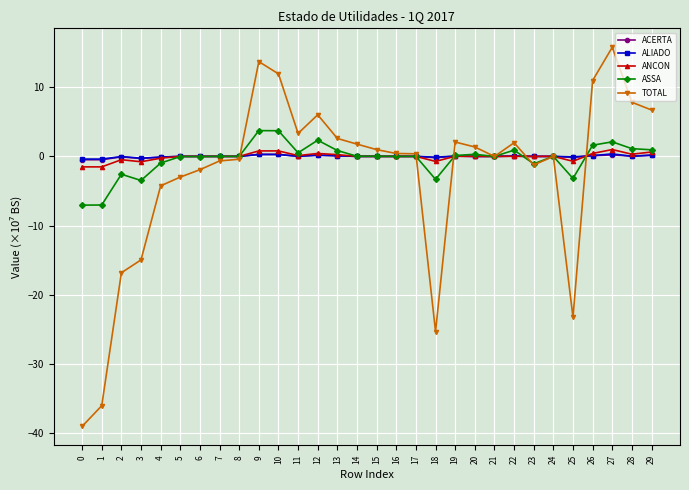

Which series has the largest range (max minus min)?

TOTAL